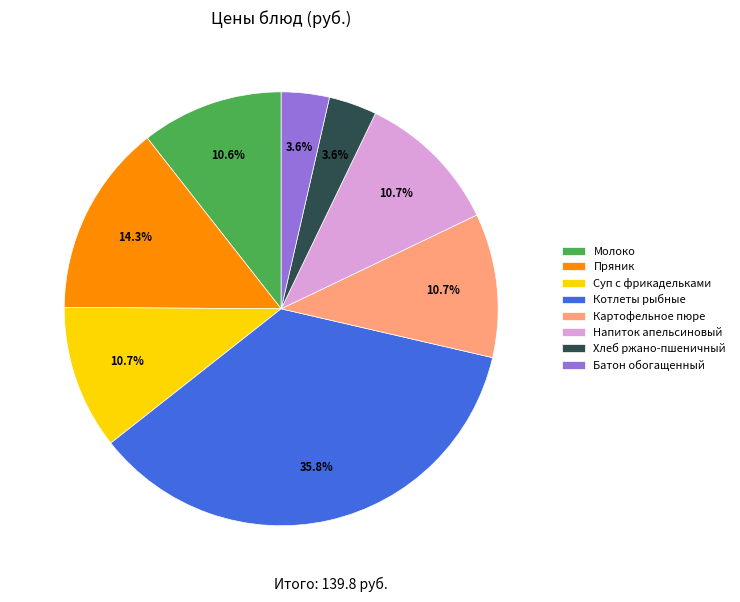

What is the ratio of the value at Молоко to the value at Картофельное пюре?

1.0